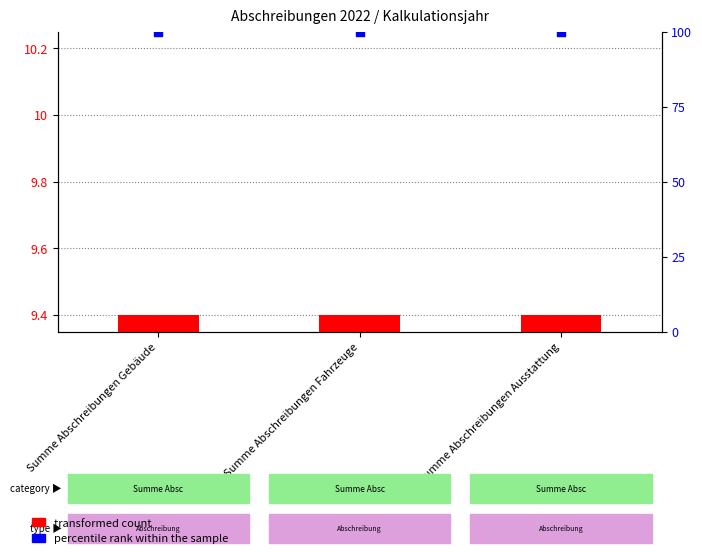

What is the total value across all series at Summe Abschreibungen Gebäude?

109.4